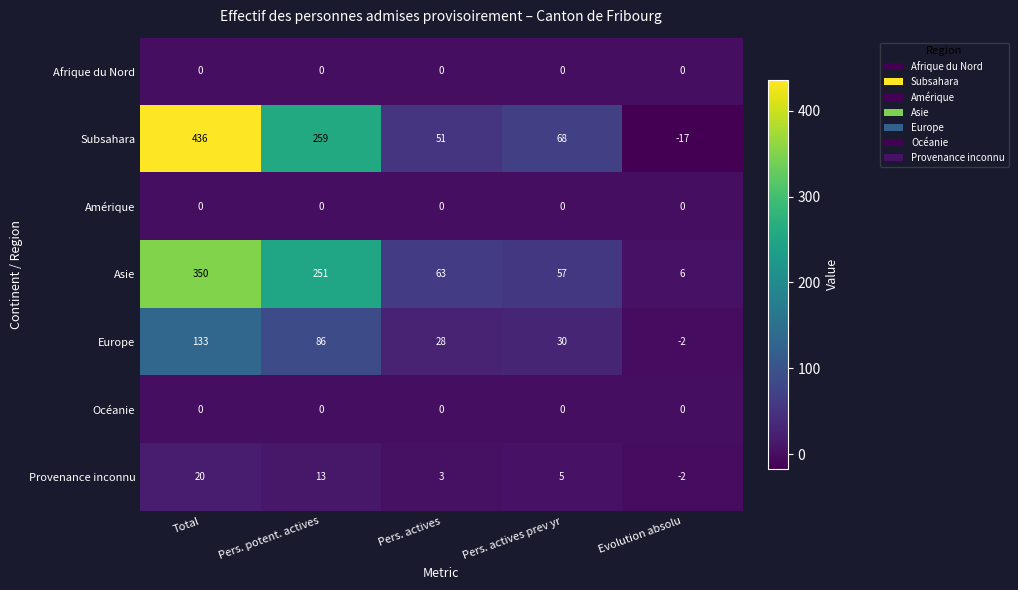

True or false: Asie has a value of 251 at Pers. potent. actives.

True